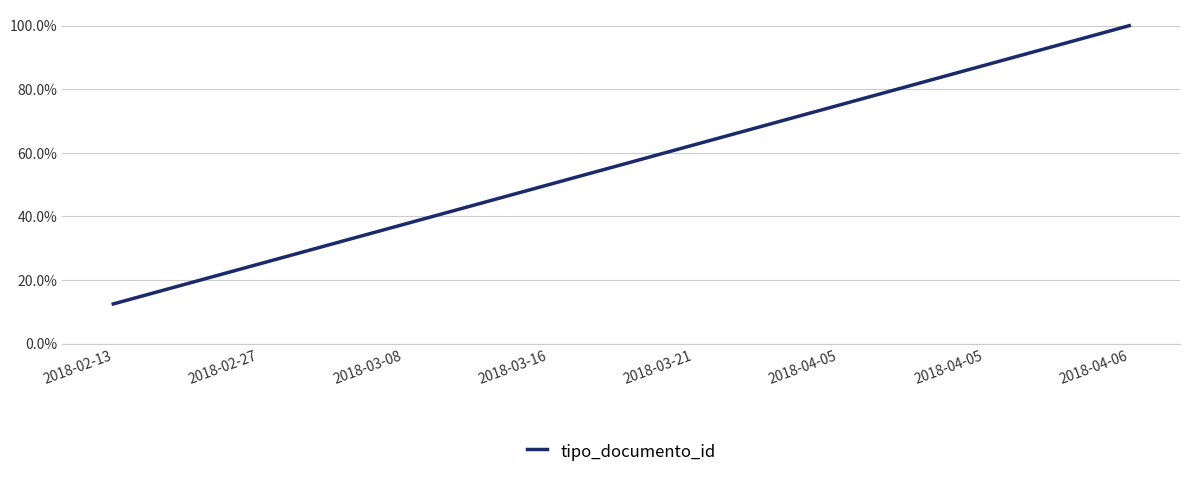

Does the chart have visible grid lines?

Yes